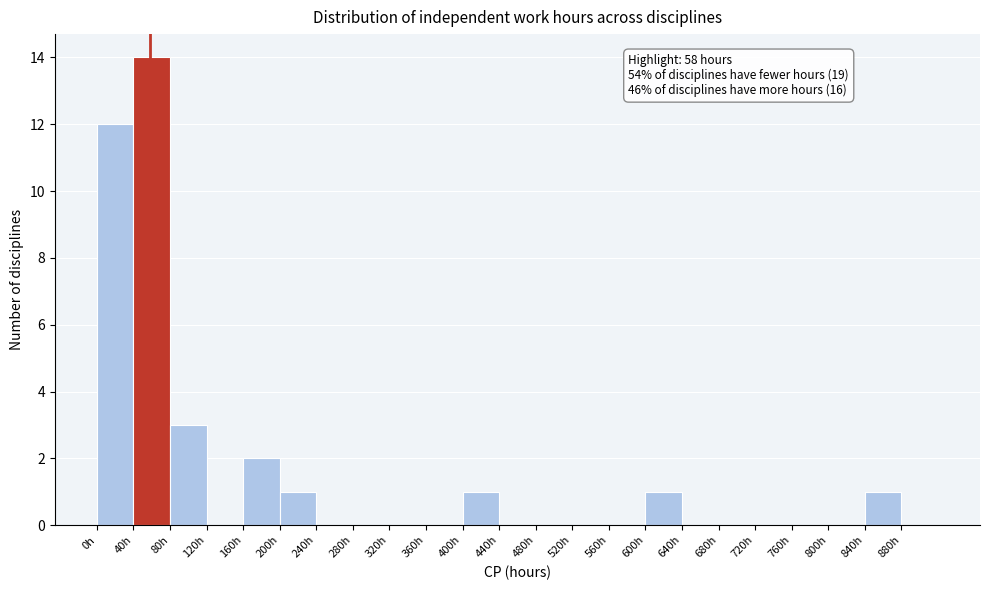

Over which range of the x-axis is the bar tallest?

40 to 80